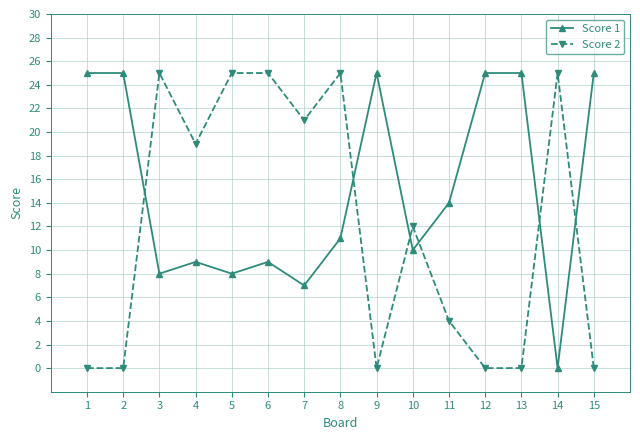

Reading left to right, transcribe all the data shown in this chart.

Score 1: 1=25	2=25	3=8	4=9	5=8	6=9	7=7	8=11	9=25	10=10	11=14	12=25	13=25	14=0	15=25
Score 2: 1=0	2=0	3=25	4=19	5=25	6=25	7=21	8=25	9=0	10=12	11=4	12=0	13=0	14=25	15=0